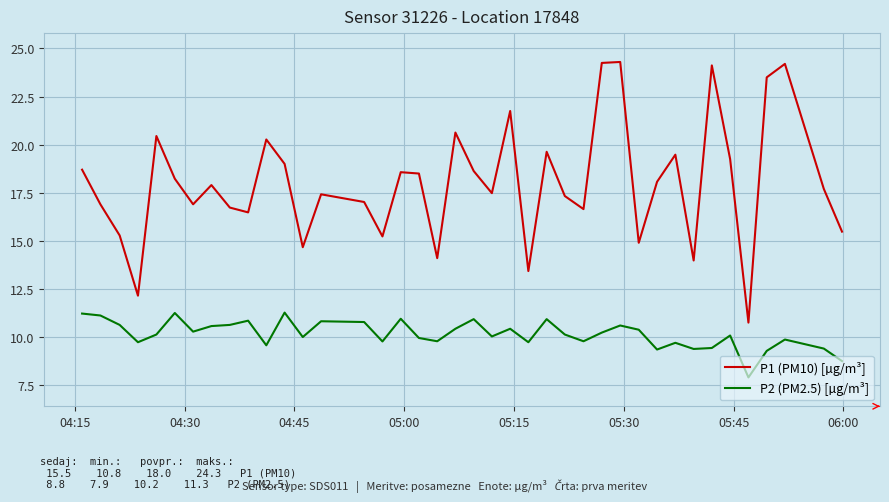

What is the sum of all P1 (PM10) [µg/m³] values?

720.0